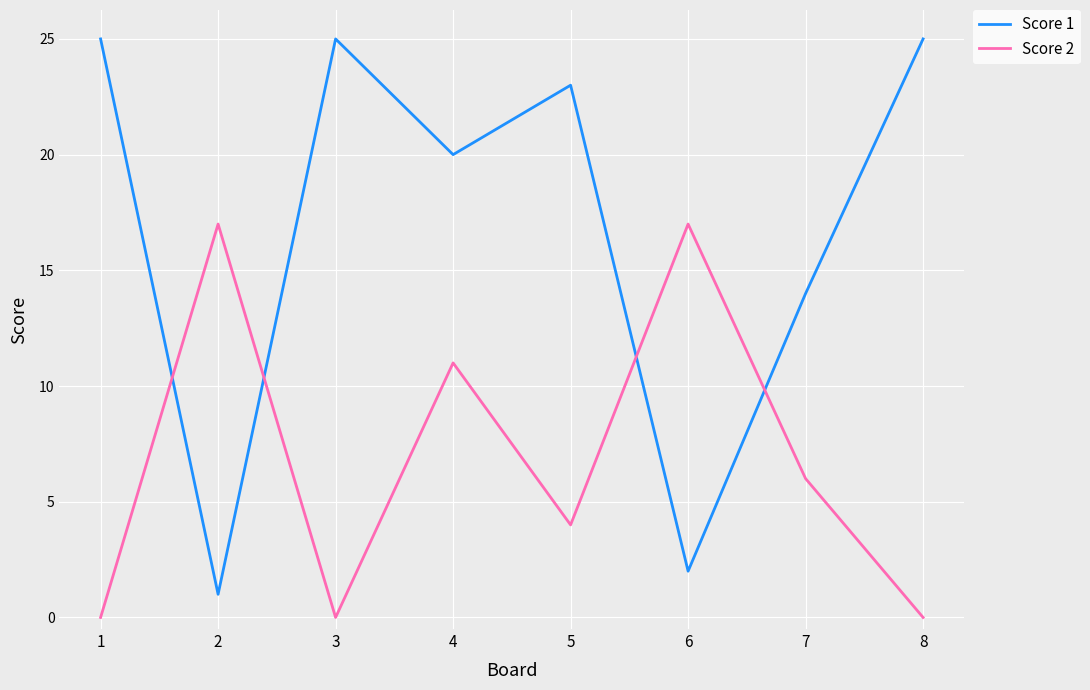

Which series has the widest spread of values?

Score 1